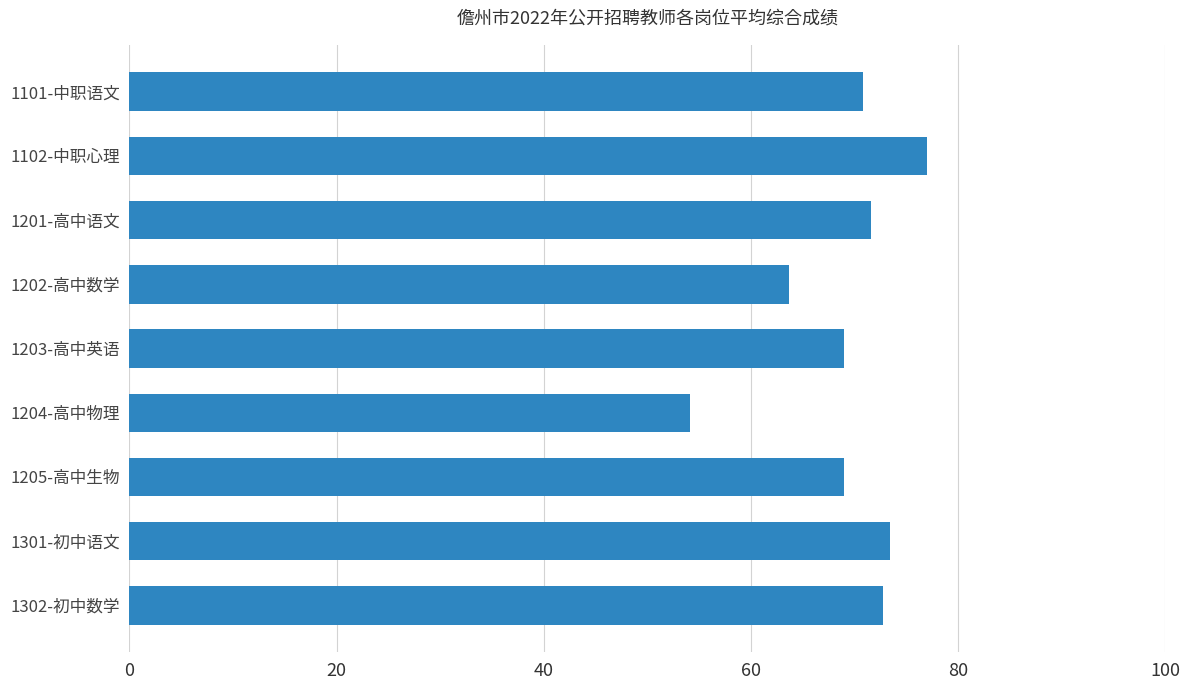

At which category does the chart reach its peak across all series?

1102-中职心理